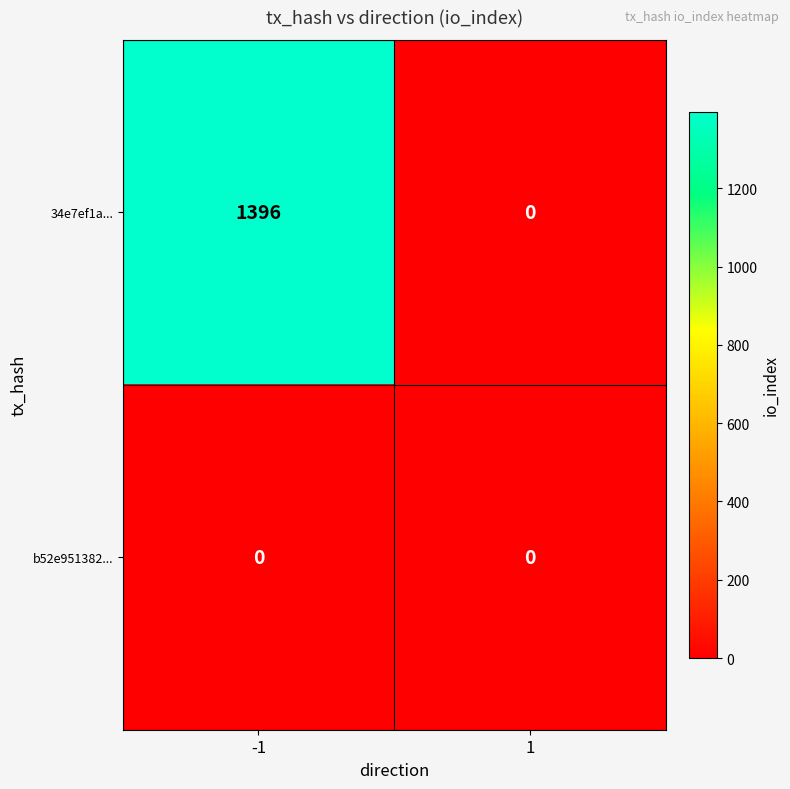

Count the number of categories in the chart.

2